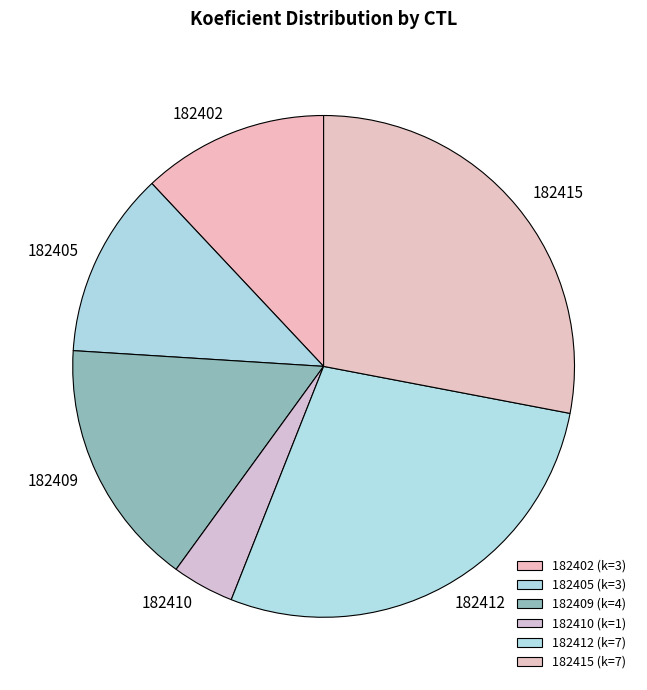

Do 182405 and 182409 together represent more than half of the pie?

No